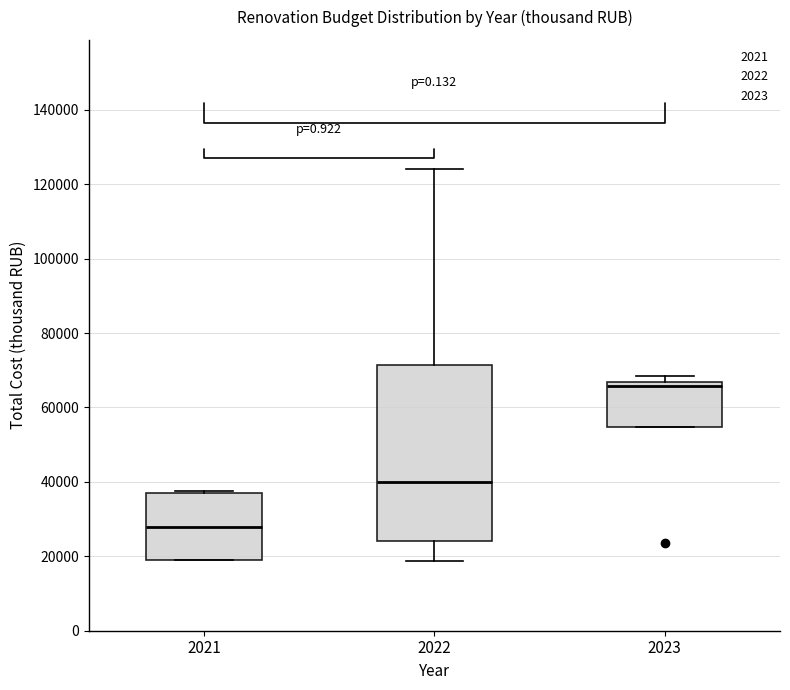

Which box's median line is the lowest?

2021